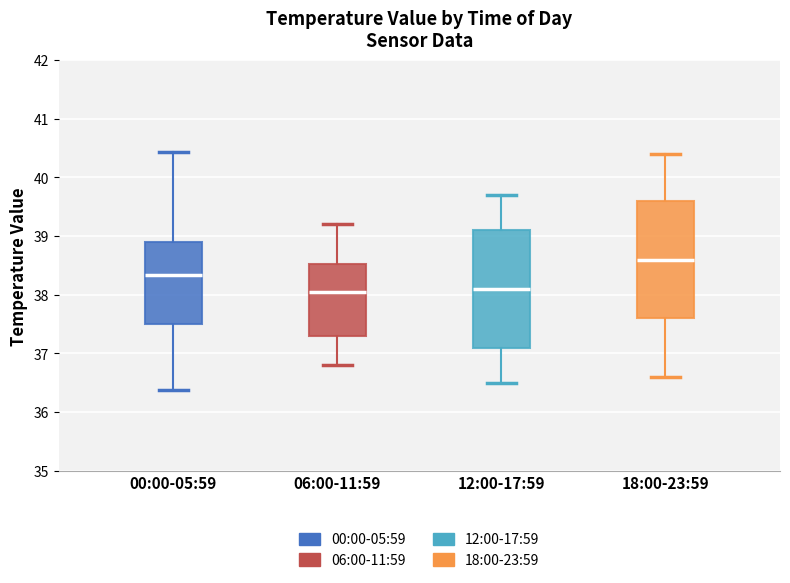

Where does the lower whisker of the box for 18:00-23:59 end on the y-axis? The values are not printed on the chart, so give them approximately, as read against the axis.

36.6